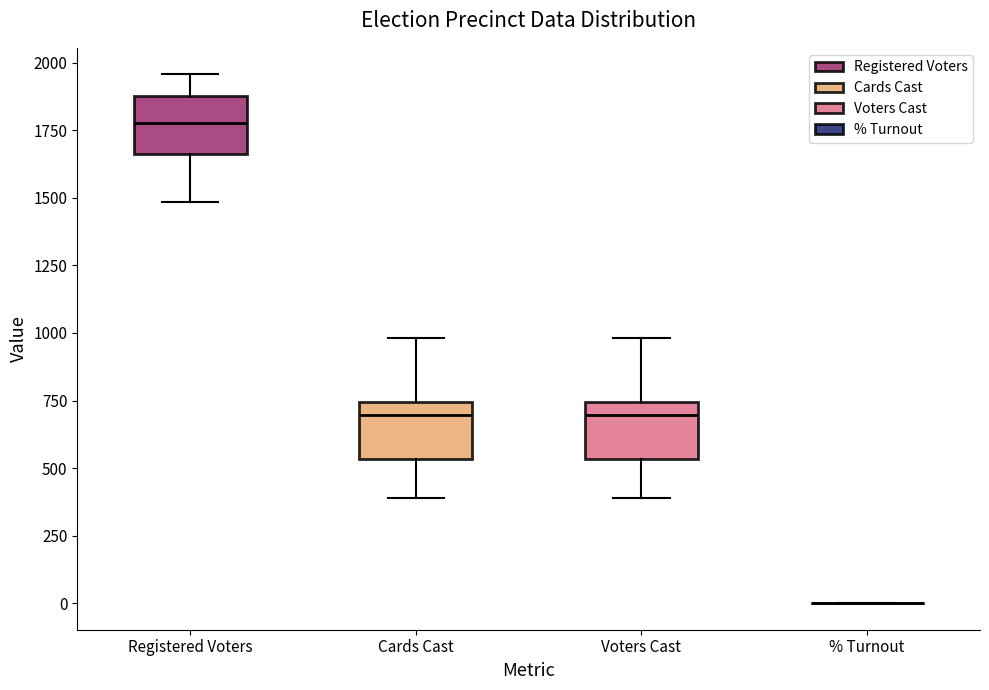

Reading left to right, transcribe this box plot: for each box, give where its median line is, the range the box spans, and where its two whiskers end, as read against the y-axis. The values are not printed on the chart, so give them approximately, as read against the axis.

Registered Voters: median 1800, box 1650 to 1900, whiskers 1500 to 1950
Cards Cast: median 700, box 550 to 750, whiskers 400 to 1000
Voters Cast: median 700, box 550 to 750, whiskers 400 to 1000
% Turnout: box collapsed to a line at 0, whiskers 0 to 0